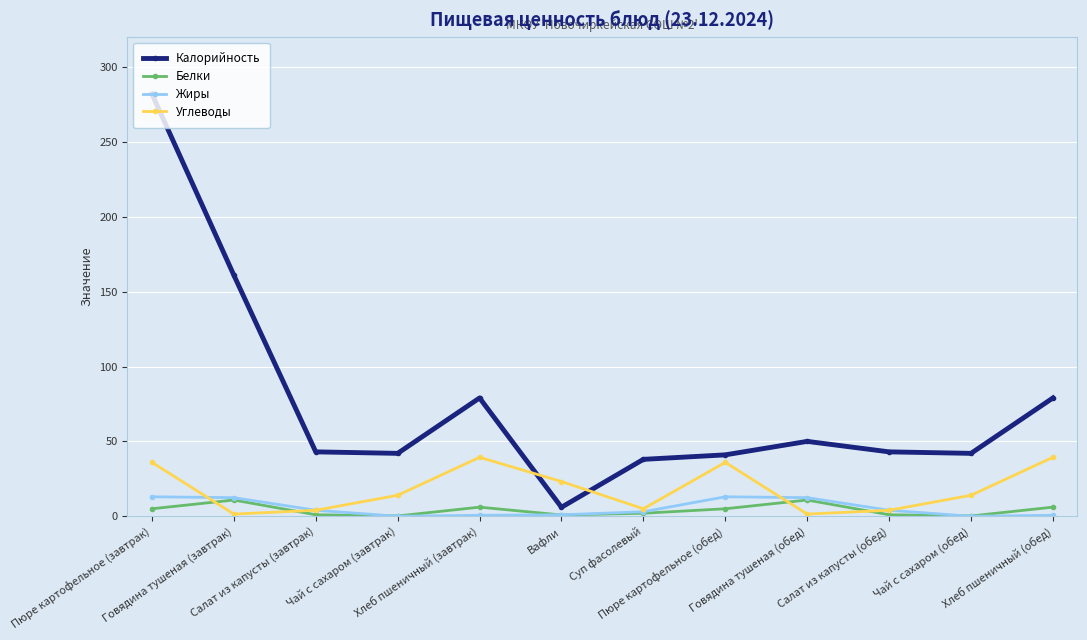

True or false: Углеводы has more than 1 points higher than both neighbors.

True